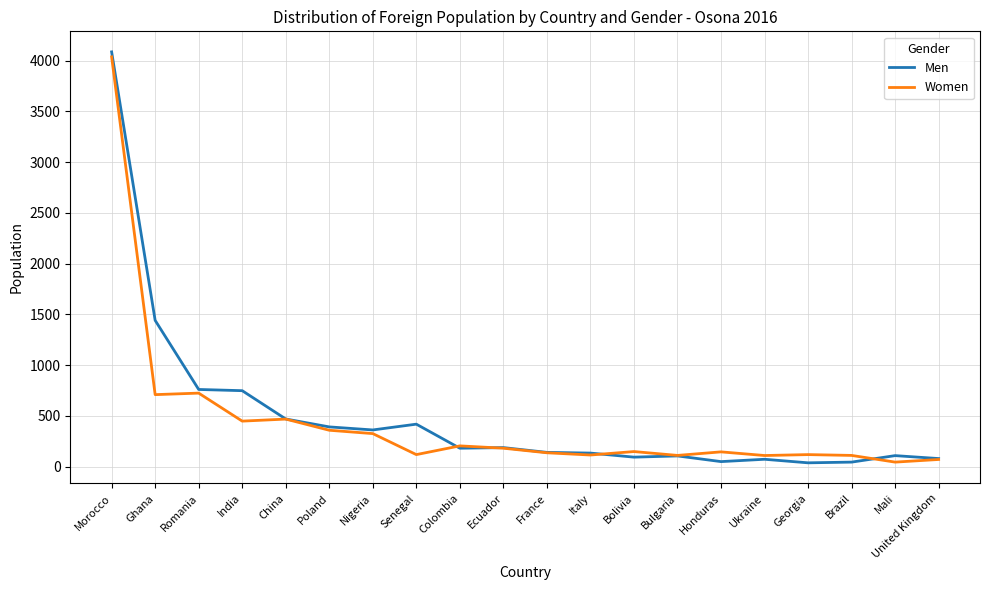

How many lines are shown in the chart?

2